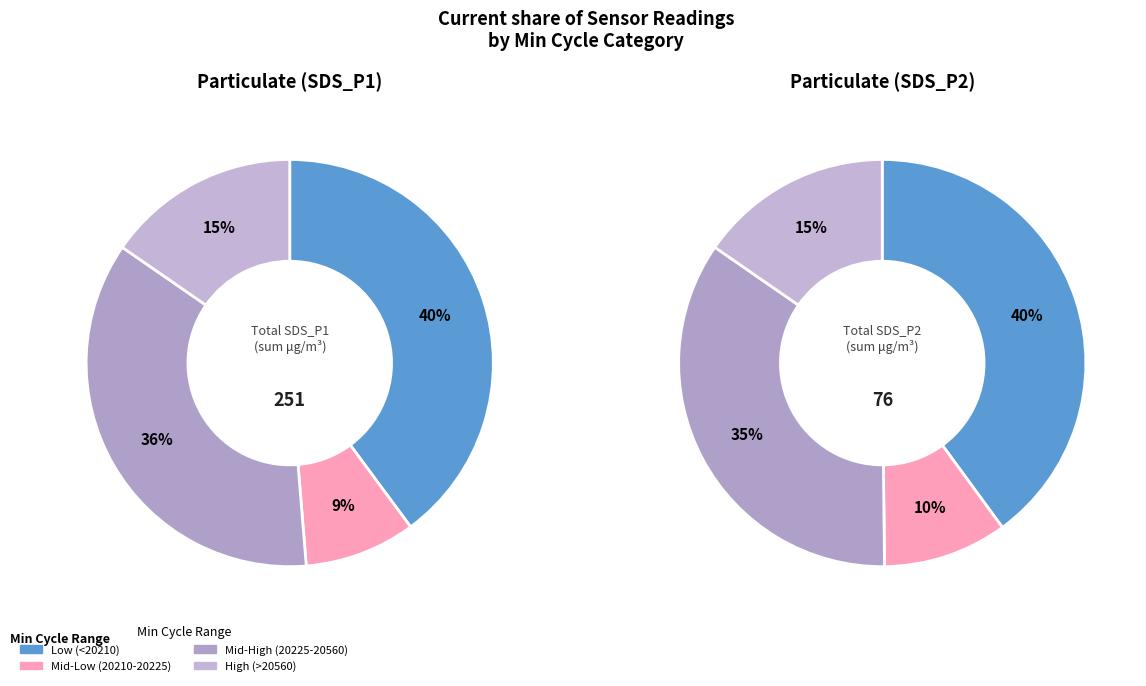

Does any single category account for the majority?

No